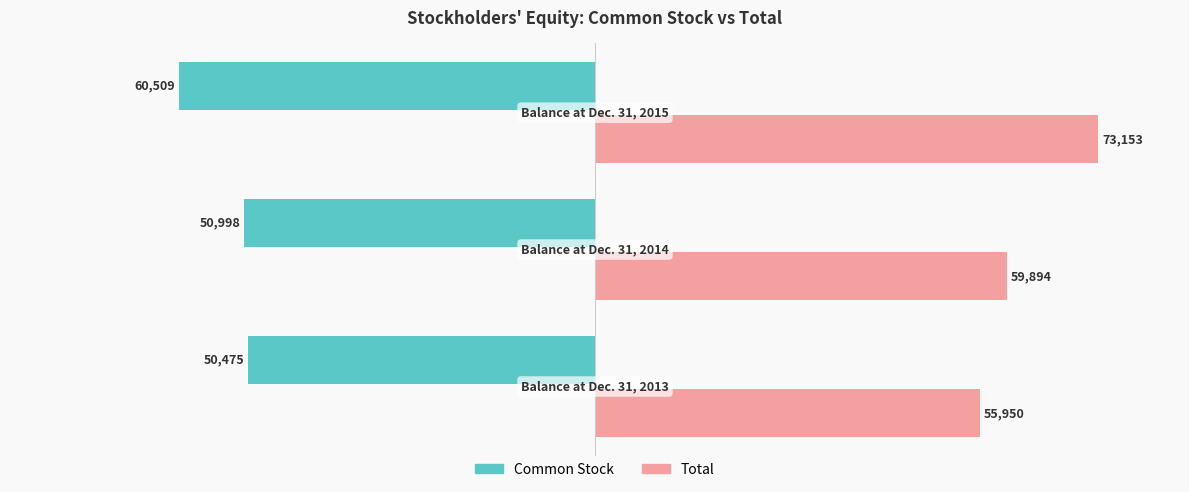

List the series in order of their overall mean, lowest first.

Common Stock, Total